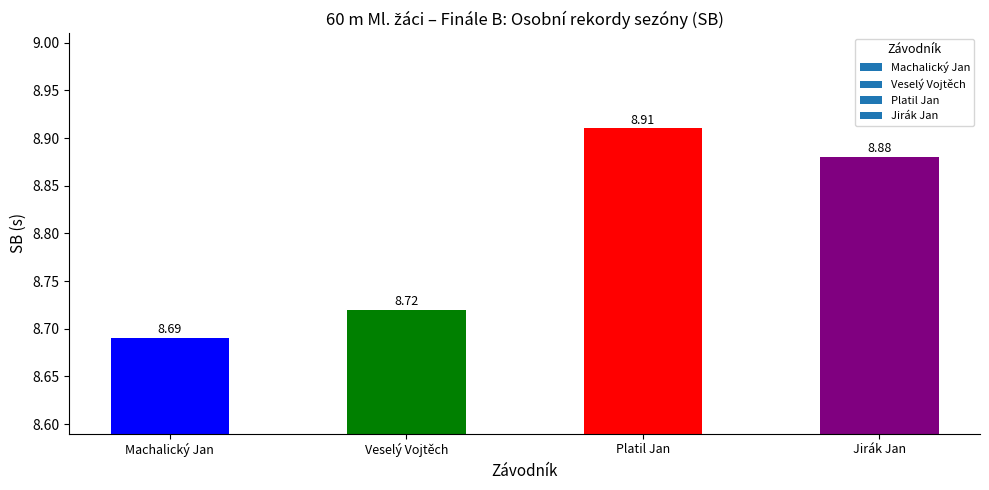

What is the value of the 4th bar from the left?

8.9